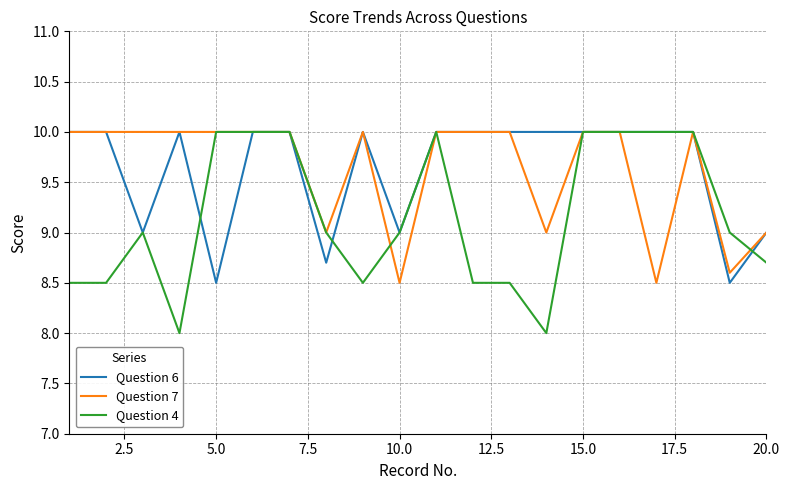

What is the greatest value displayed?

10.0